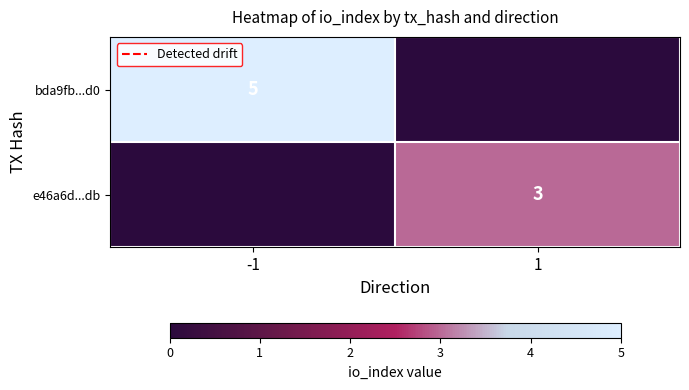

Is the value of bda9fb...d0 at -1 greater than the value of e46a6d...db at 1?

Yes